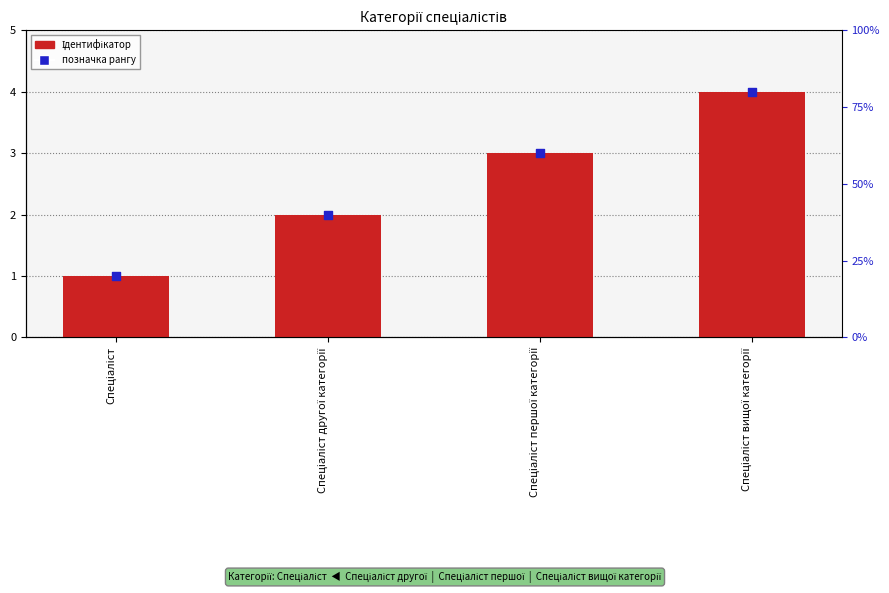

At how many categories does at least one series exceed 2?

2